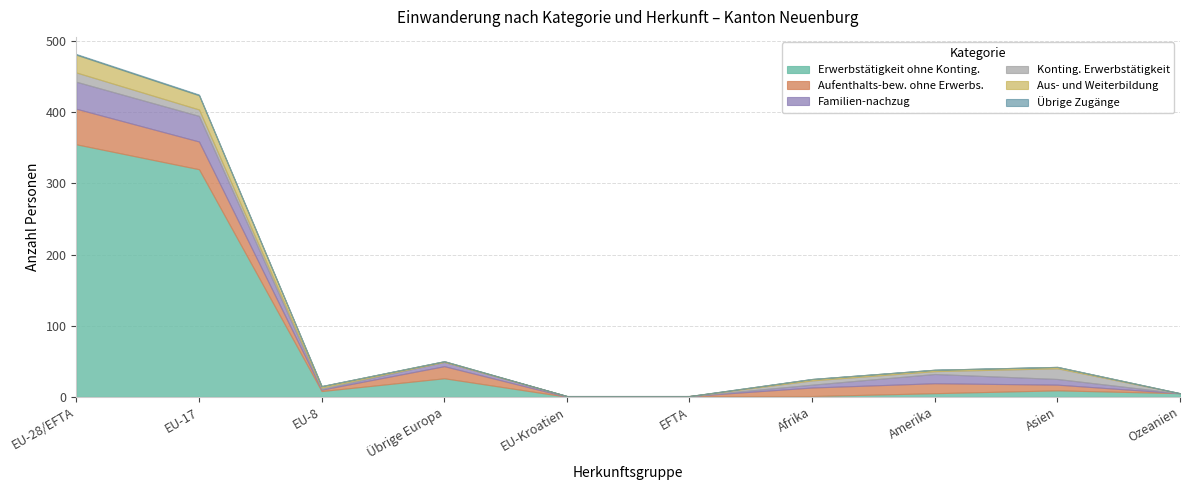

Which has a higher value, Ozeanien or Asien?

Asien